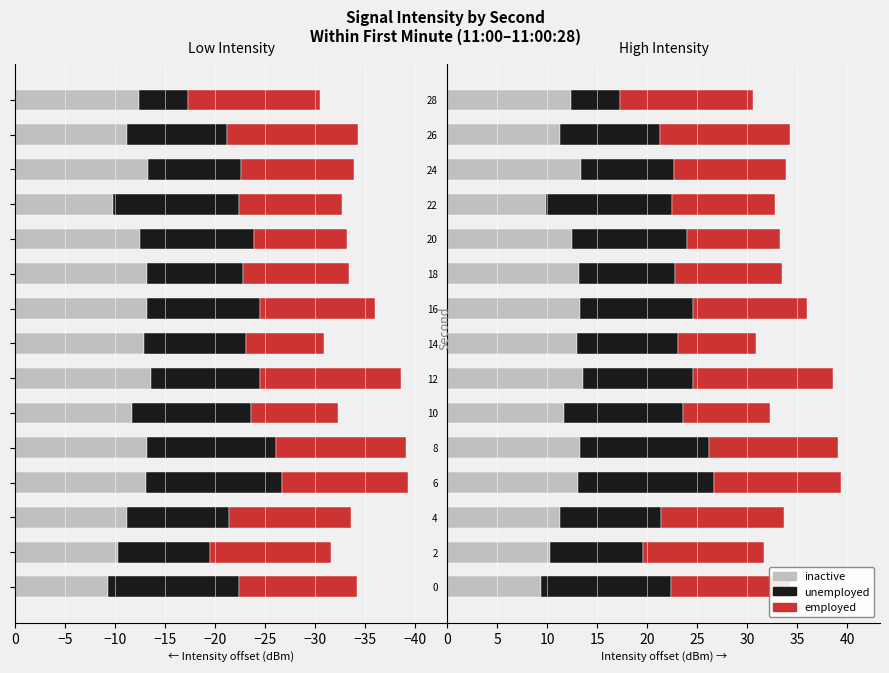

Is the value of employed at 4 greater than the value of inactive at 6?

No